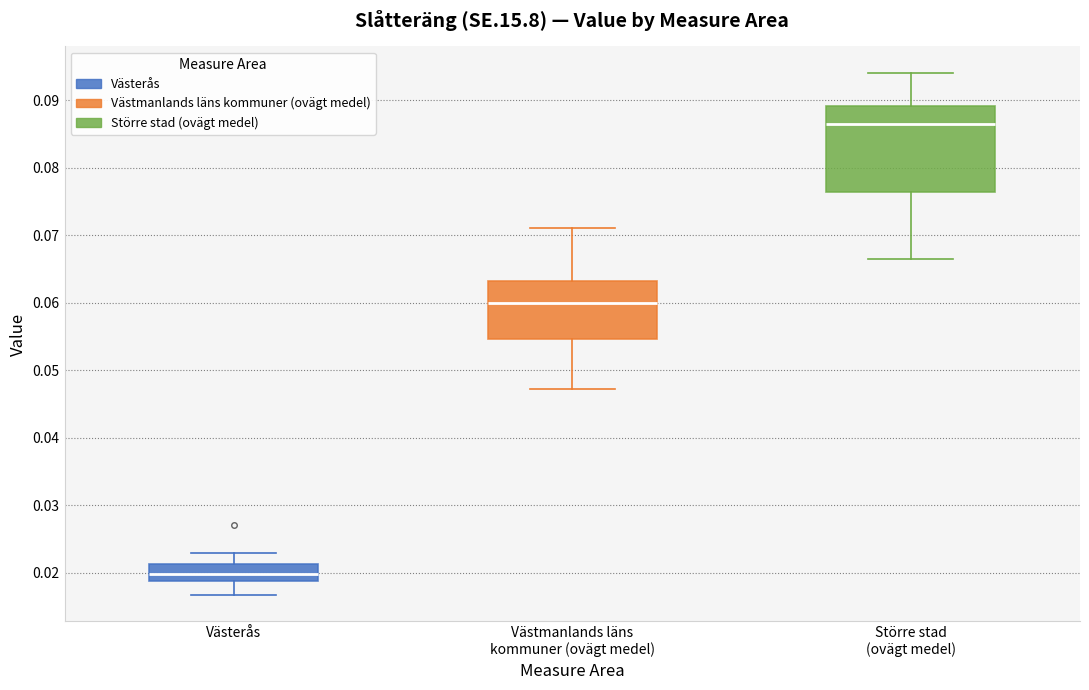

Reading left to right, read every box against the y-axis: the position of its median line, the range the box covers, and the ends of its whiskers. The values are not printed on the chart, so give them approximately, as read against the axis.

Västerås: median 0.020, box 0.019 to 0.021, whiskers 0.017 to 0.023
Västmanlands läns kommuner (ovägt medel): median 0.060, box 0.055 to 0.063, whiskers 0.047 to 0.071
Större stad (ovägt medel): median 0.086, box 0.076 to 0.089, whiskers 0.066 to 0.094